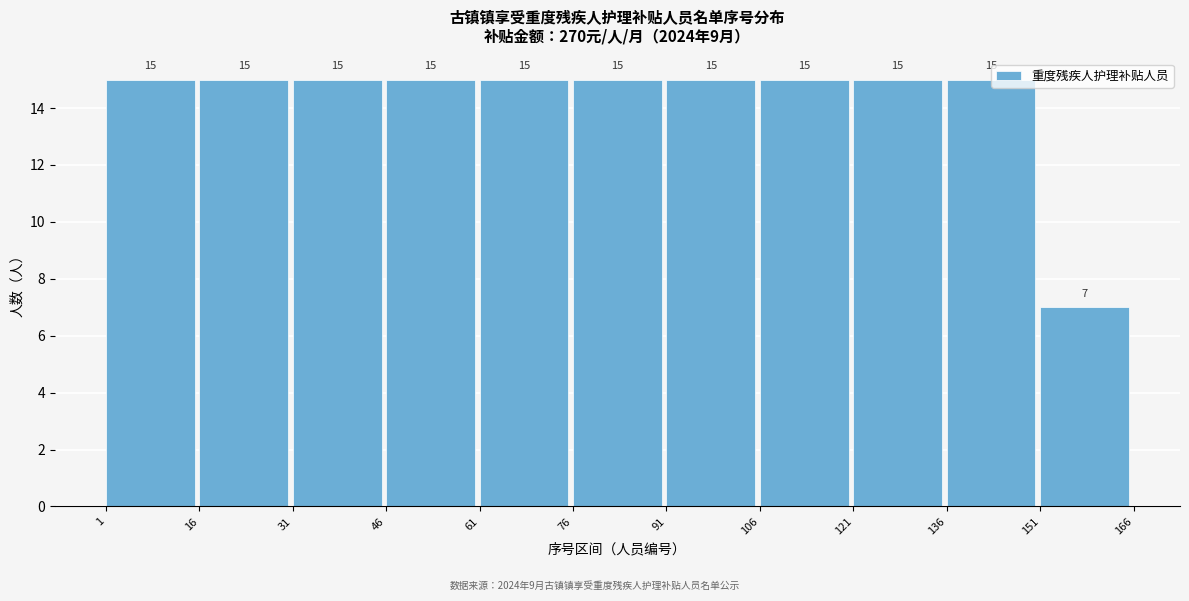

Reading left to right, list every bar in this chart as the range it spans on the x-axis followed by its height.

1 to 16: 15
16 to 31: 15
31 to 46: 15
46 to 61: 15
61 to 76: 15
76 to 91: 15
91 to 106: 15
106 to 121: 15
121 to 136: 15
136 to 151: 15
151 to 166: 7